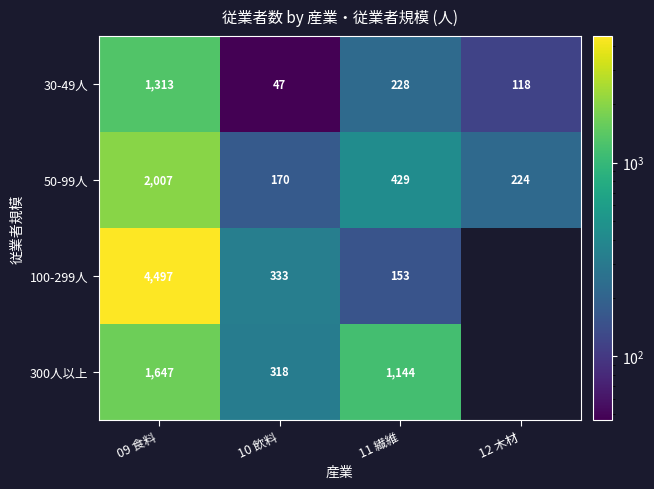

The 30-49人 series shows 33 at 10 飲料. True or false?

False